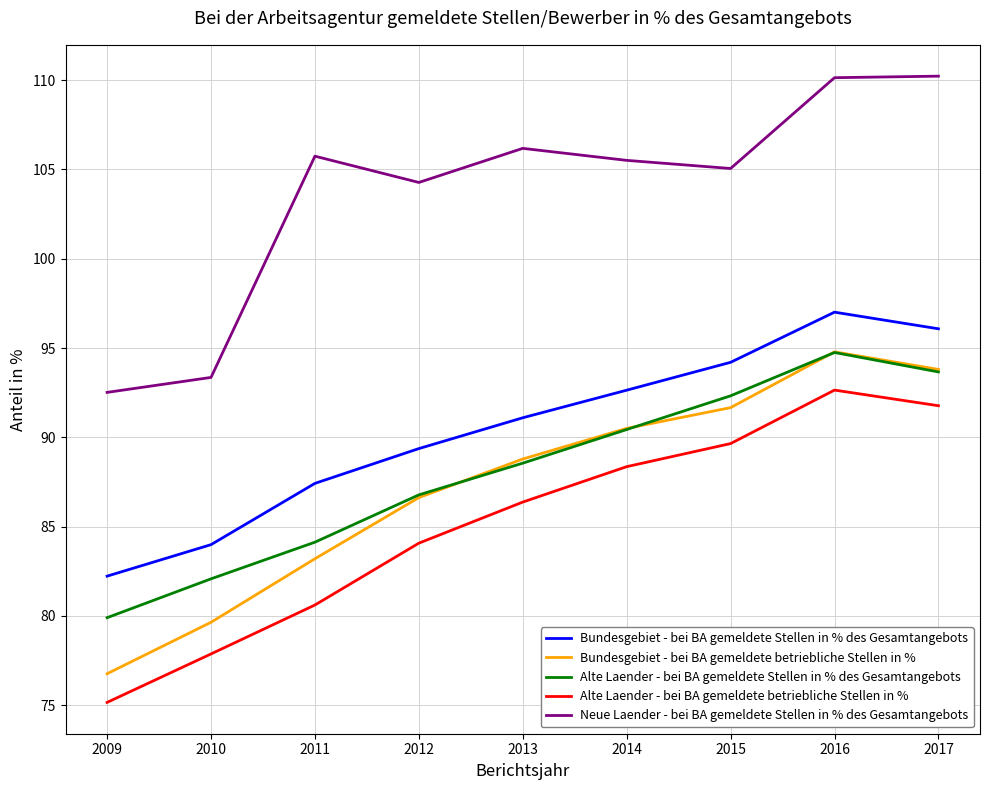

The Alte Laender - bei BA gemeldete Stellen in % des Gesamtangebots series shows 56.5 at 2011. True or false?

False